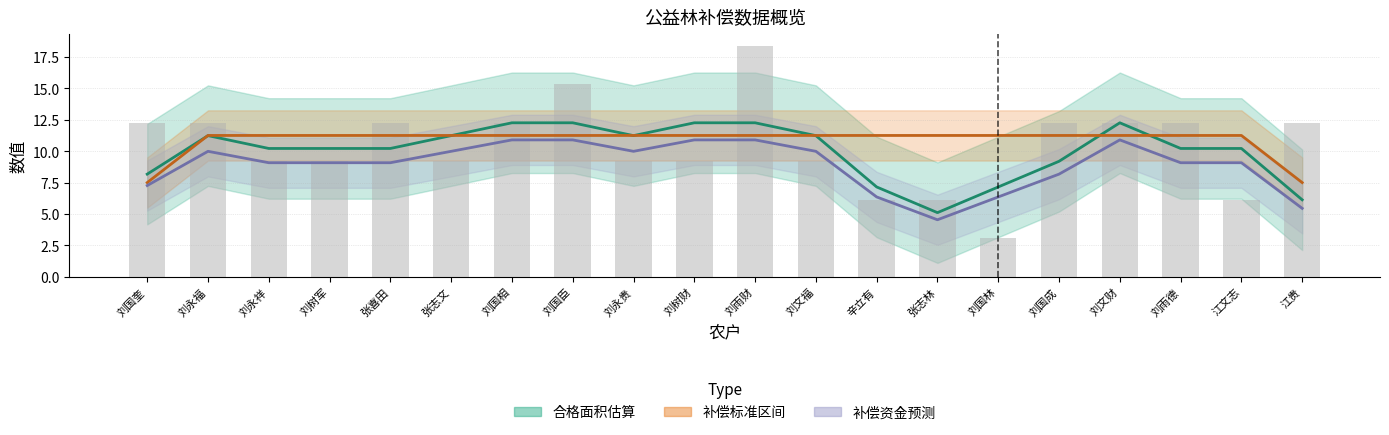

What is the label of the 12th bar from the left?

刘文福